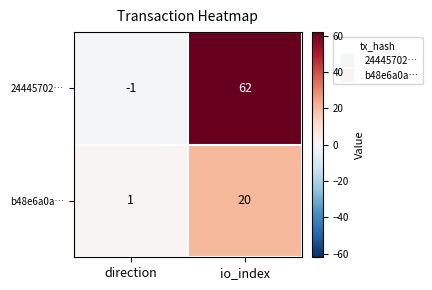

At which category is the sum across all series the highest?

io_index